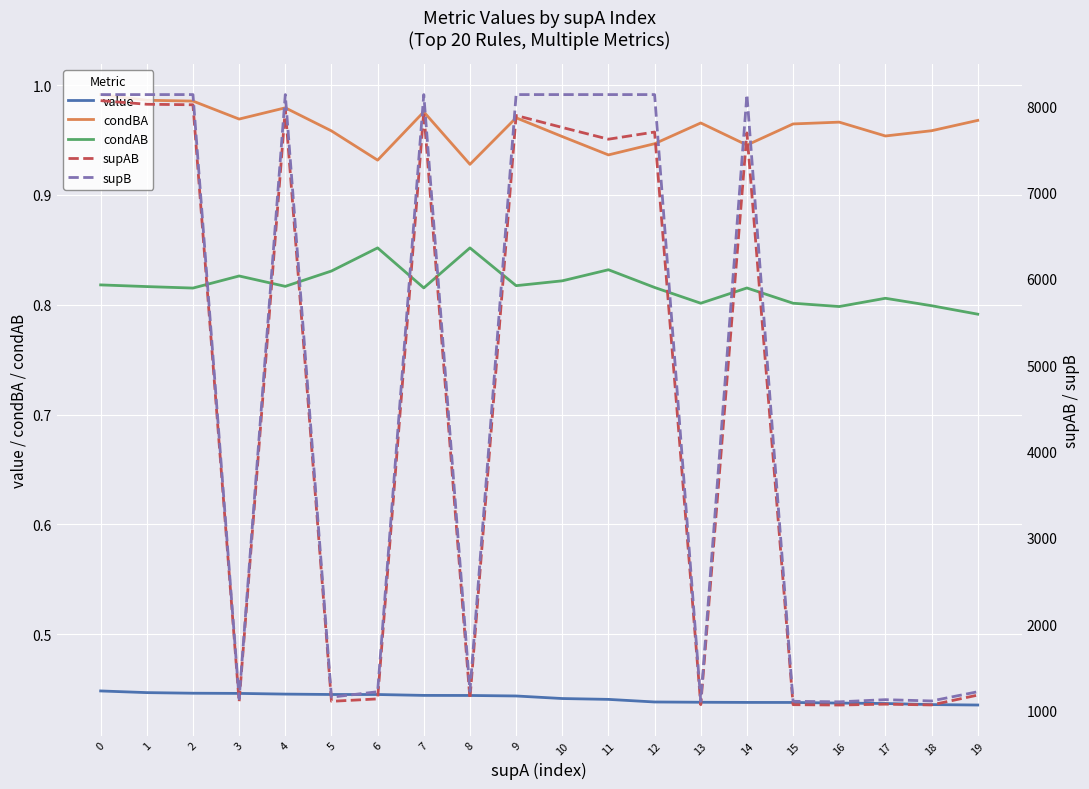

How many interior local peaks does the condBA series have?

5